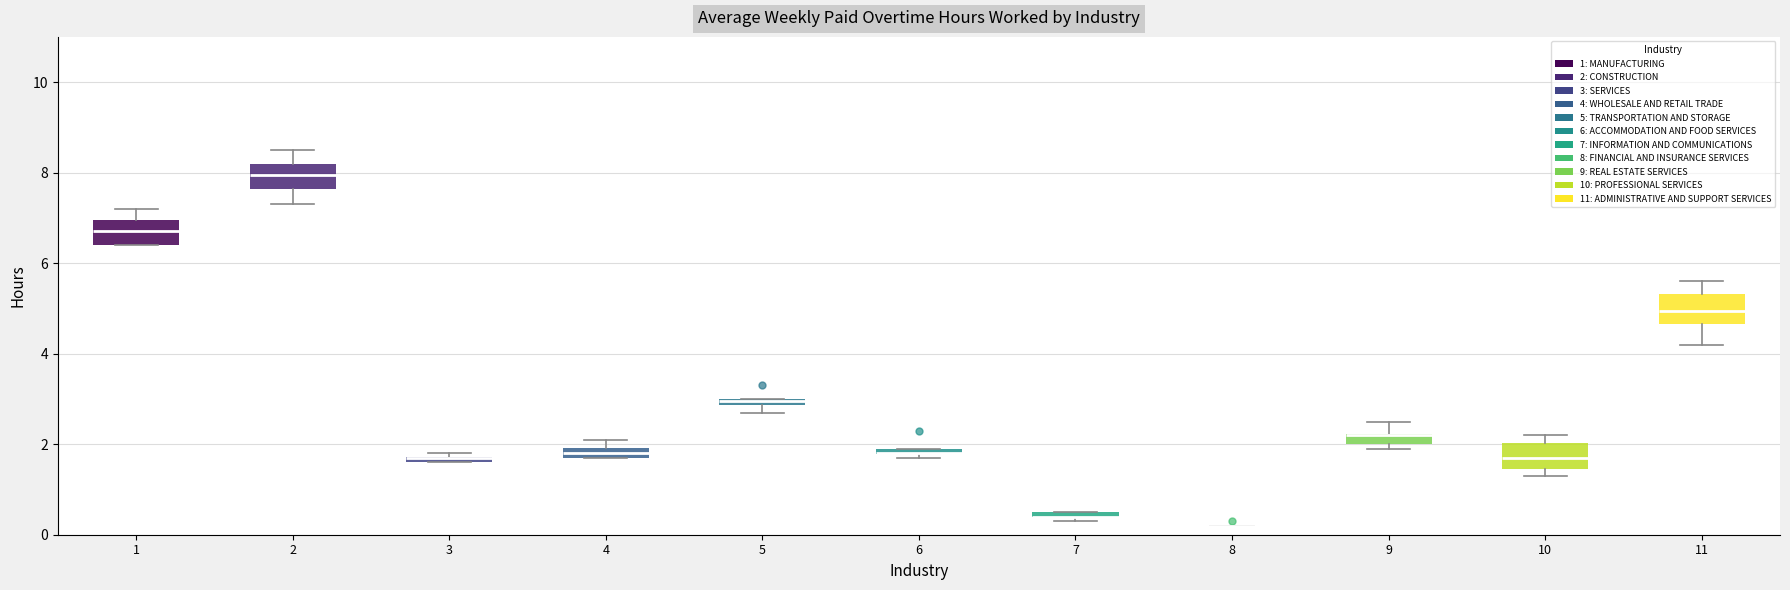

Where is the upper edge of the box at x = 3 on the y-axis? The values are not printed on the chart, so give them approximately, as read against the axis.

1.8